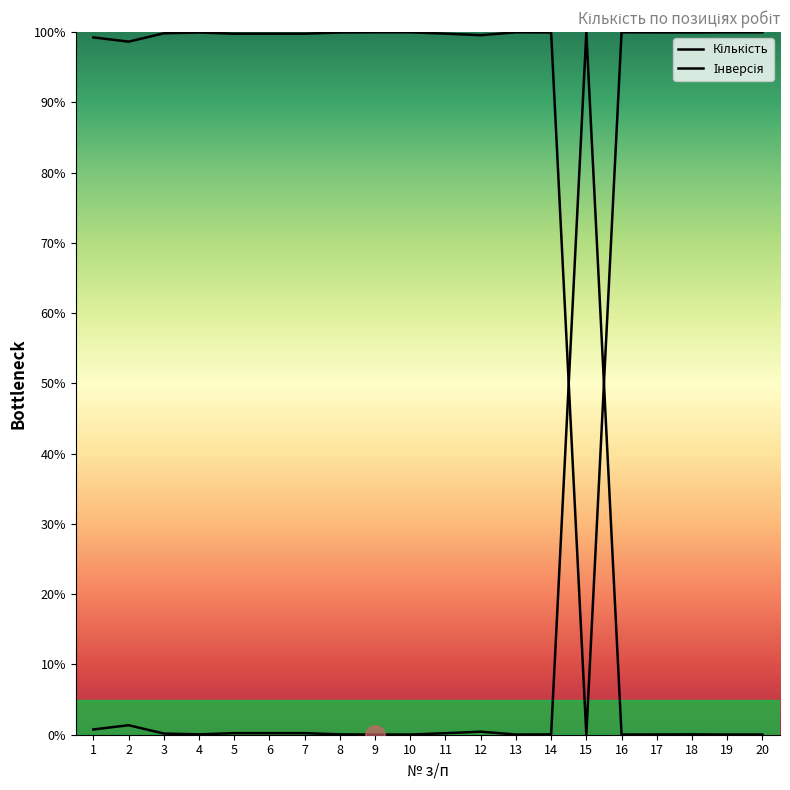

How many lines are shown in the chart?

2